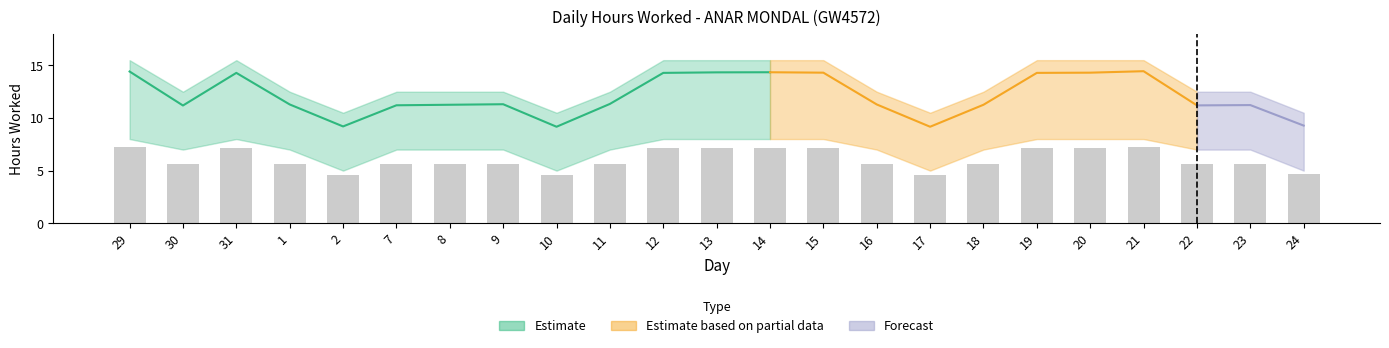

The Upper Bound series shows 12.5 at 1. True or false?

True